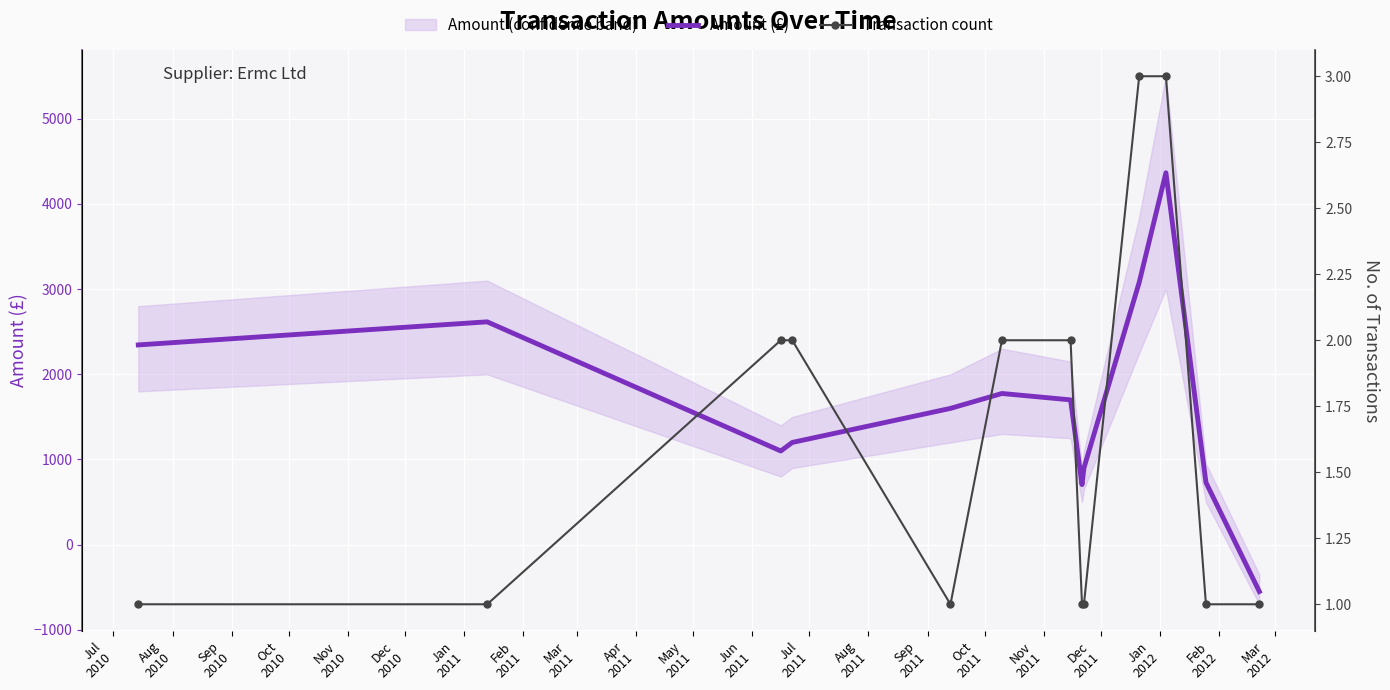

After their last crossing, which series has the higher values: Amount (£) or Transaction count?

Transaction count